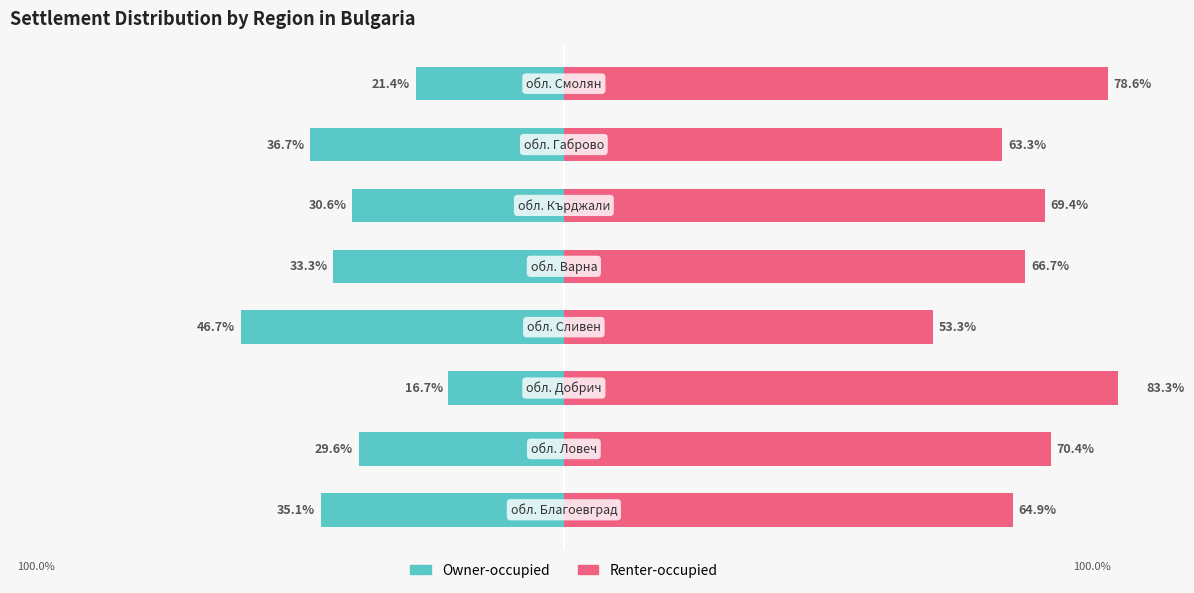

Which series changed the most between 1 and 4?

Renter-occupied (avg serial no)